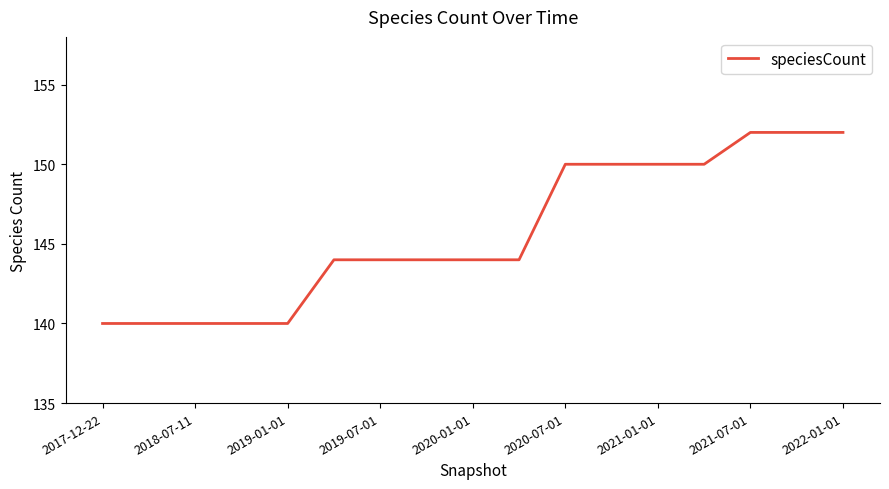

What is the maximum value shown in the chart?

152